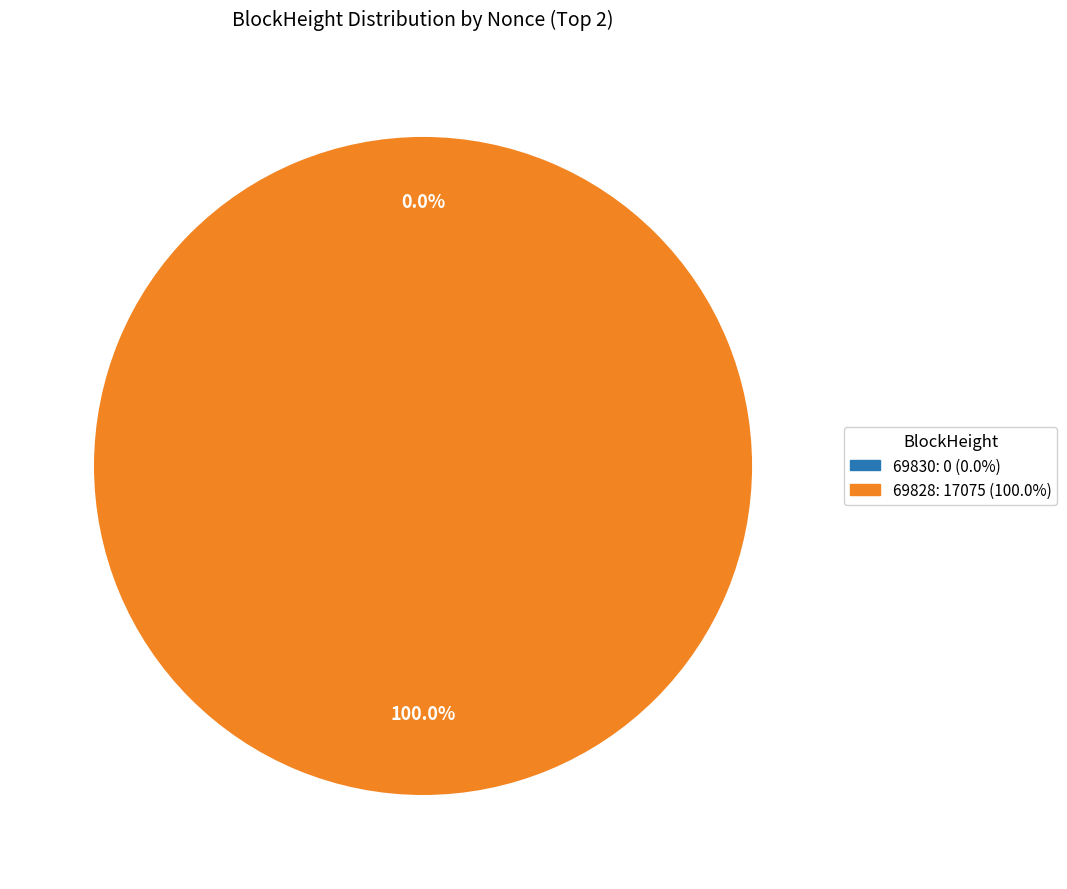

The 69830 slice represents 11% of the pie. True or false?

False